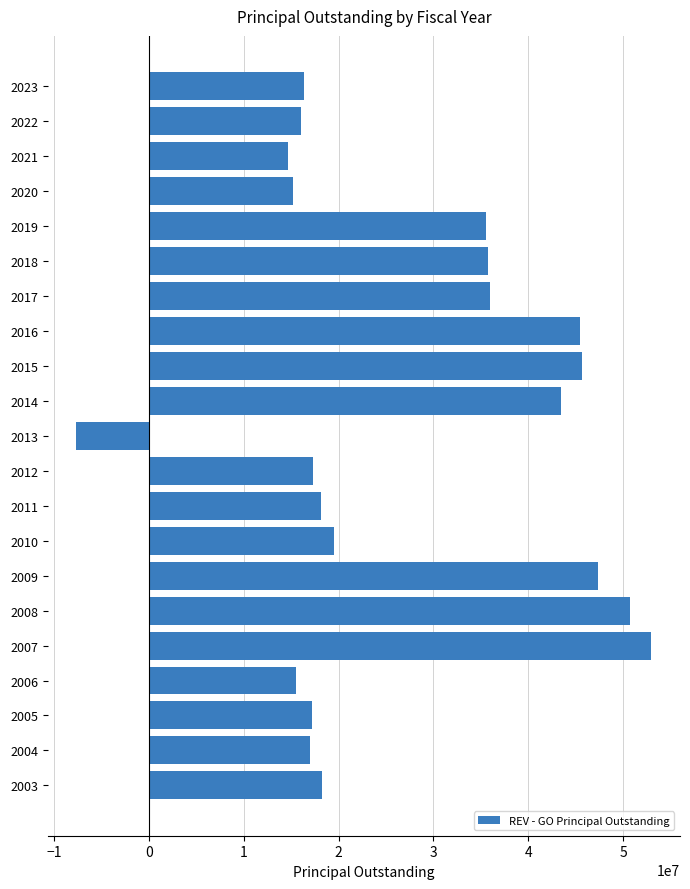

Does the chart contain stacked bars?

No